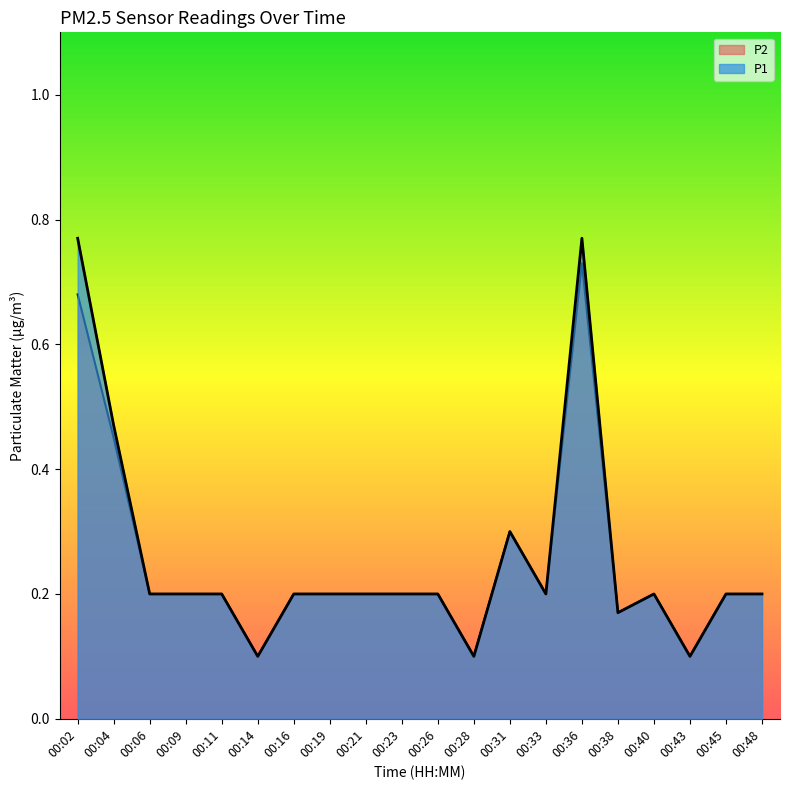

What is the approximate value of P1 at 00:06?

0.2